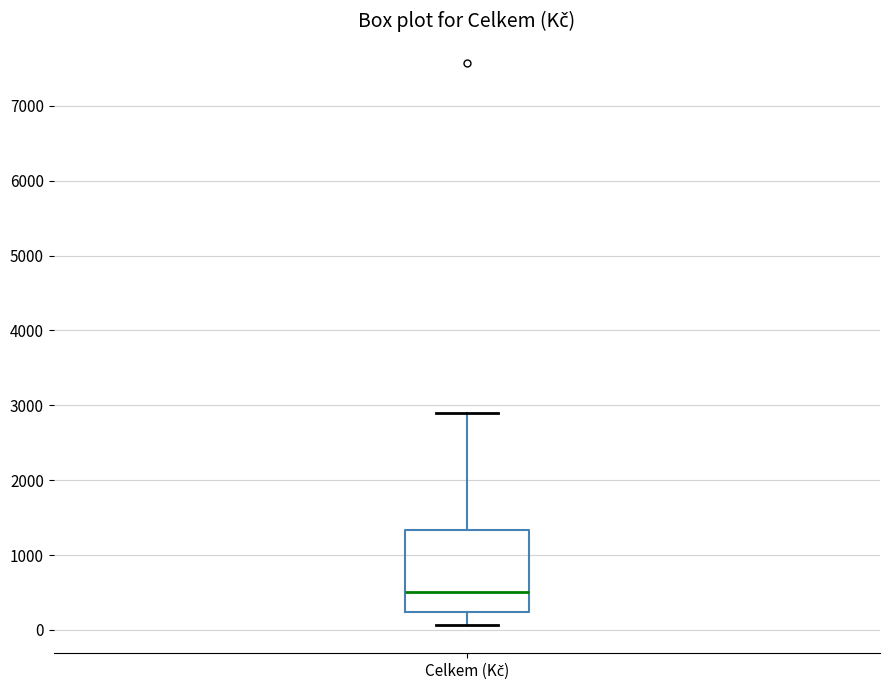

Read this box plot against the y-axis: the position of the median line, the range covered by the box, and the ends of both whiskers. The values are not printed on the chart, so give them approximately, as read against the axis.

median 500, box 200 to 1300, whiskers 100 to 2900